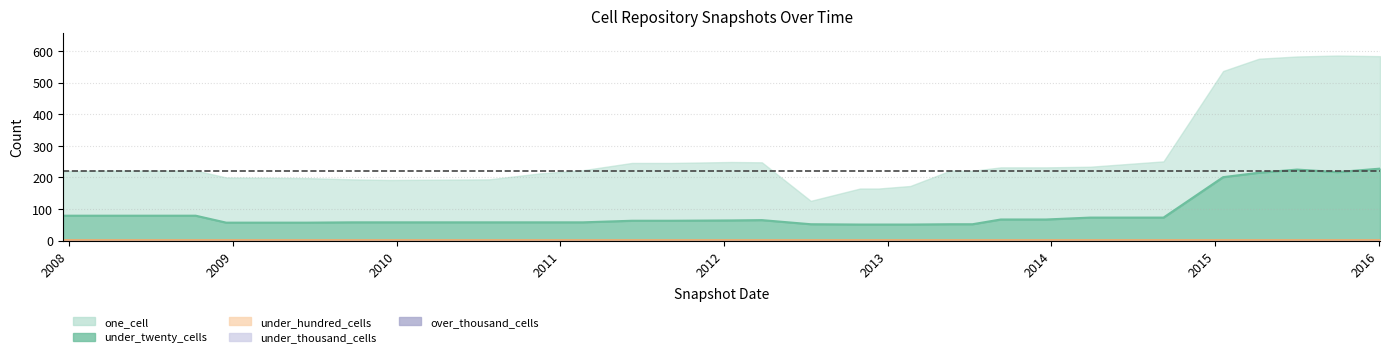

True or false: under_hundred_cells_line and over_thousand_cells cross at least once.

False